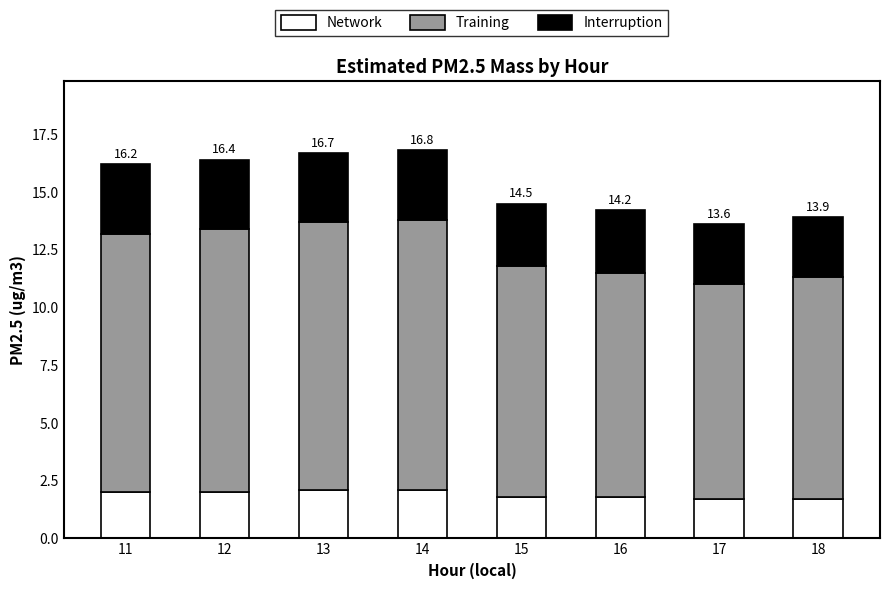

The value of Network at 13 is 2.1. True or false?

True